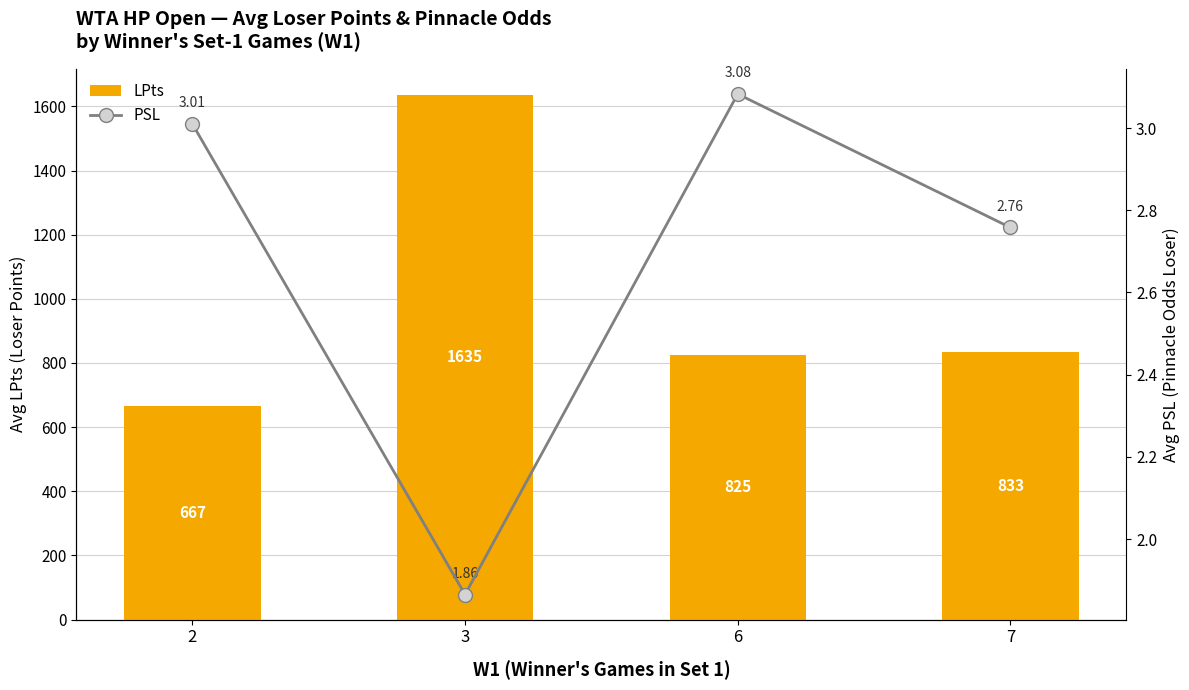

List the labels in order of LPts value, largest first.

3, 7, 6, 2